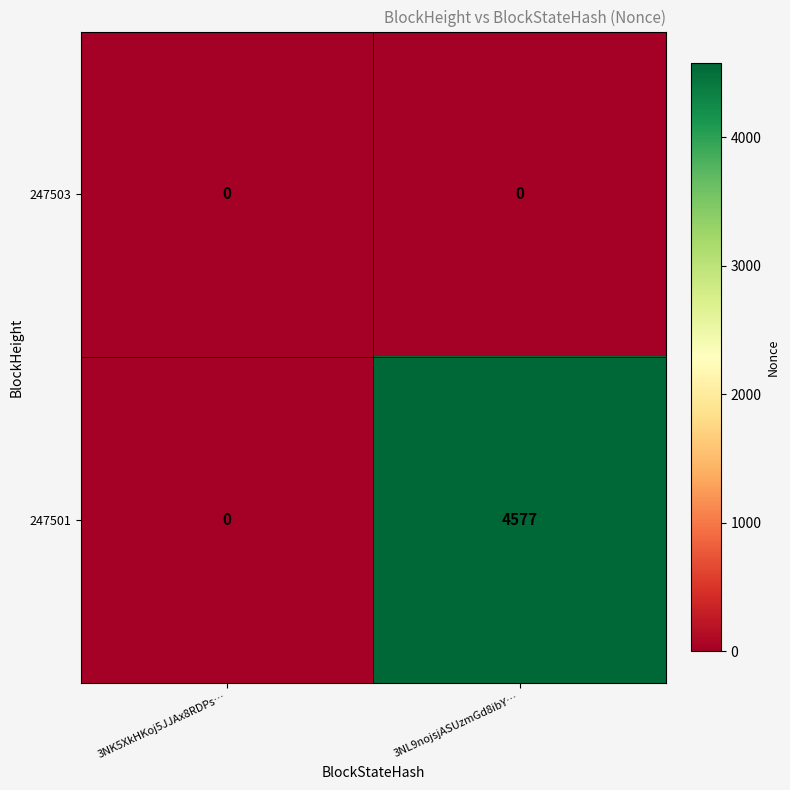

What is the difference between the maximum and minimum values in the 247501 series?

4577